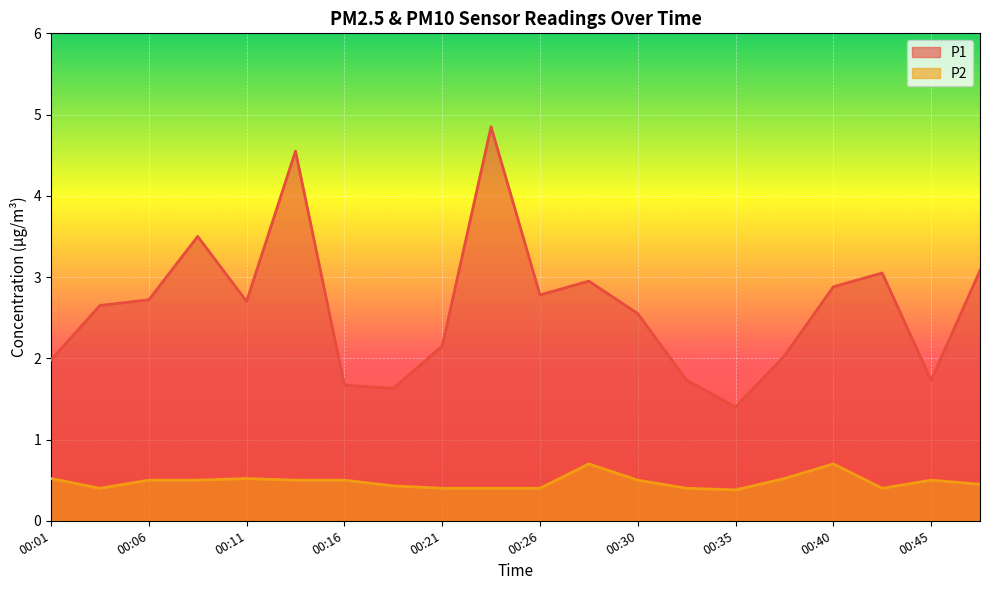

Reading left to right, extract all data points from this chart.

P1: 2.0	2.6	2.7	3.5	2.7	4.5	1.7	1.6	2.1	4.8	2.8	3.0	2.5	1.7	1.4	2.0	2.9	3.0	1.7	3.1
P2: 0.5	0.4	0.5	0.5	0.5	0.5	0.5	0.4	0.4	0.4	0.4	0.7	0.5	0.4	0.4	0.5	0.7	0.4	0.5	0.5